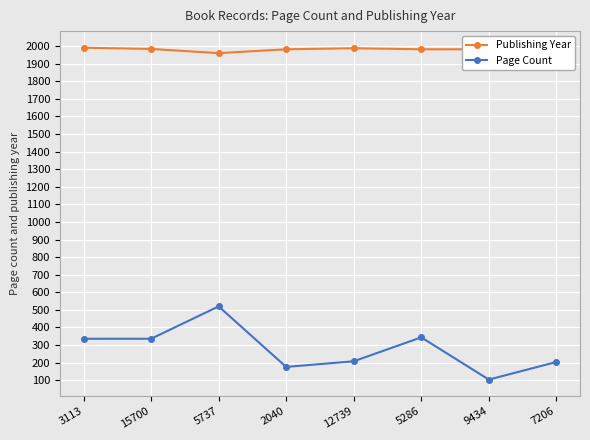

What is the difference between the Publishing Year values at 15700 and 5286?

2